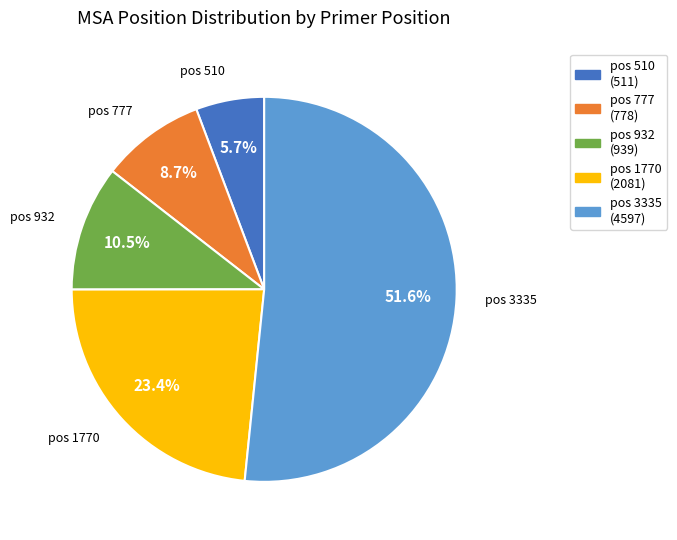

Which category accounts for the majority?

pos 3335 (4597)